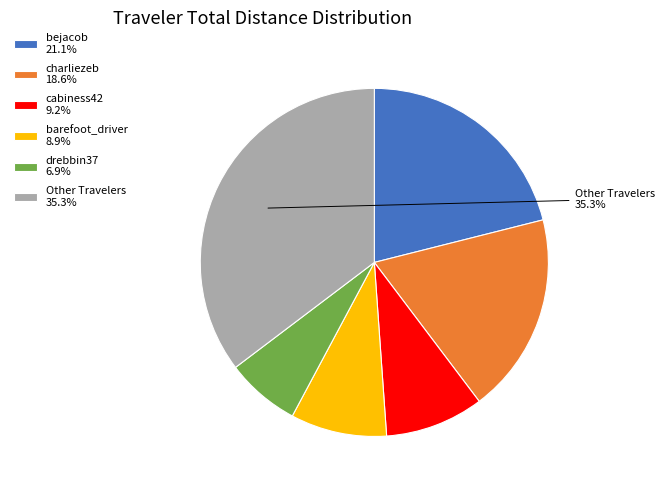

Approximately how many times larger is the value at barefoot_driver 8.9% compared to bejacob 21.1%?

0.4